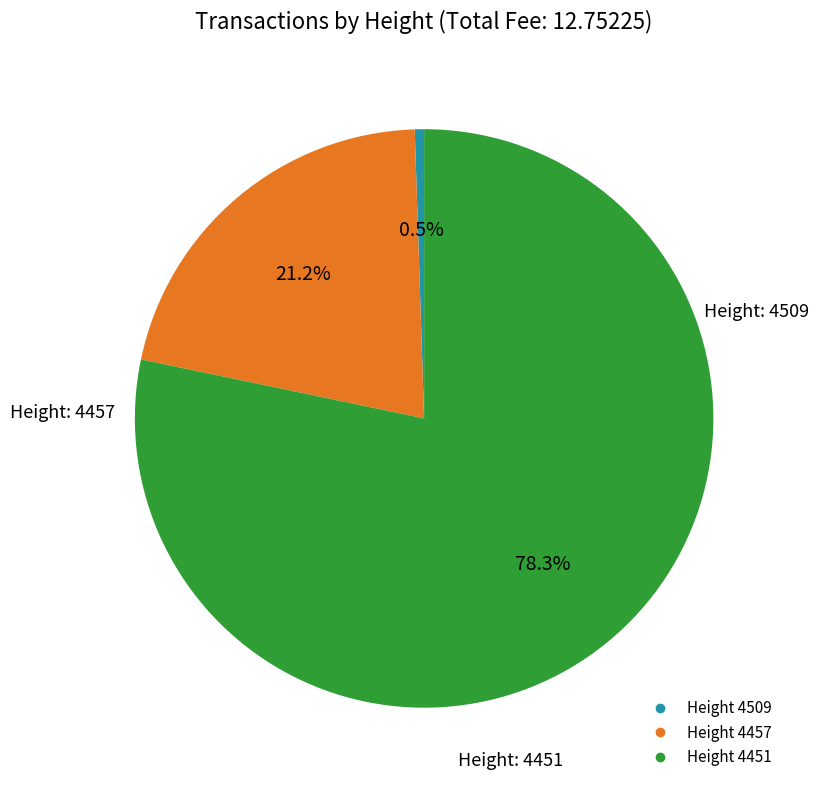

Is there a majority slice in this chart?

Yes